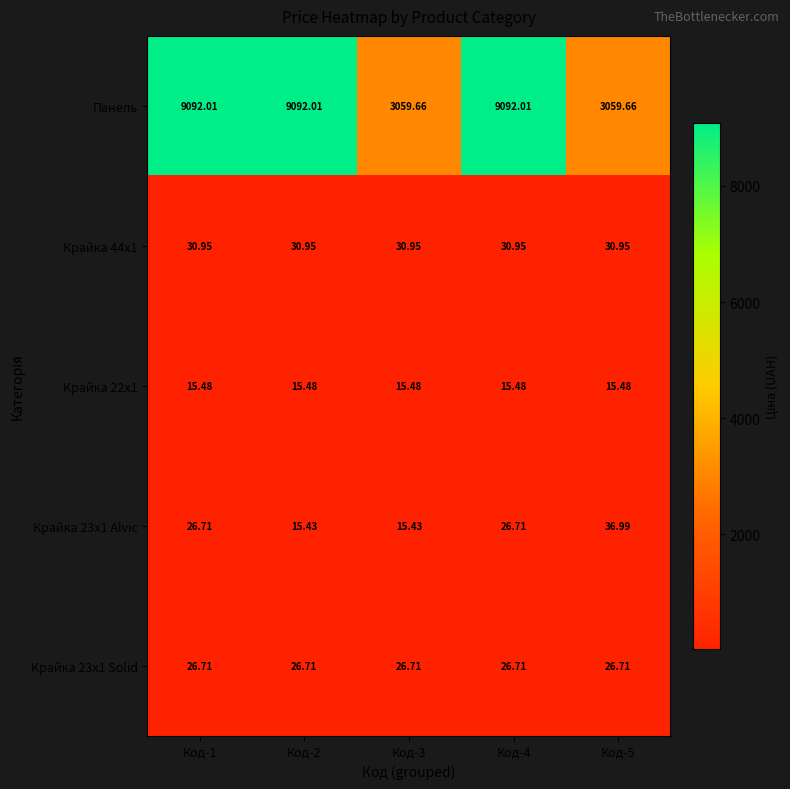

What is the spread (max minus min) of values at Код-1?

9076.5